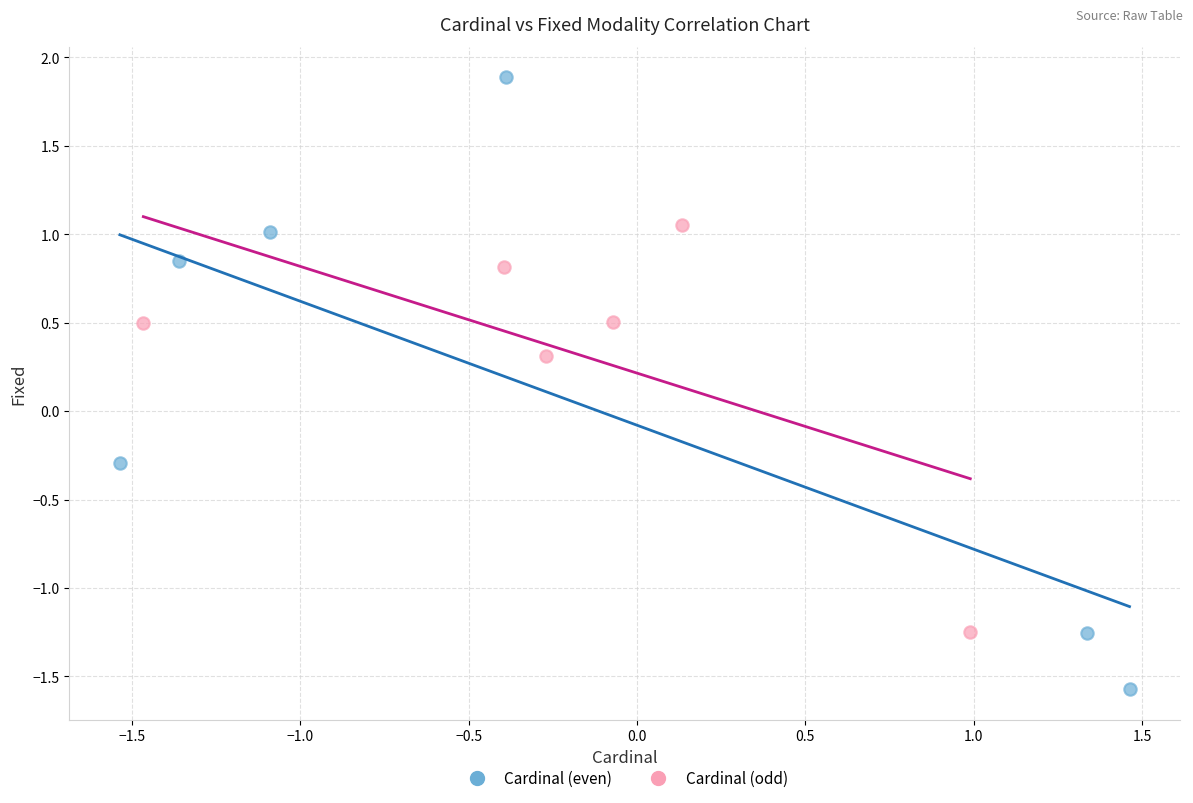

Which series has the largest Y range (max minus min)?

Cardinal (even)